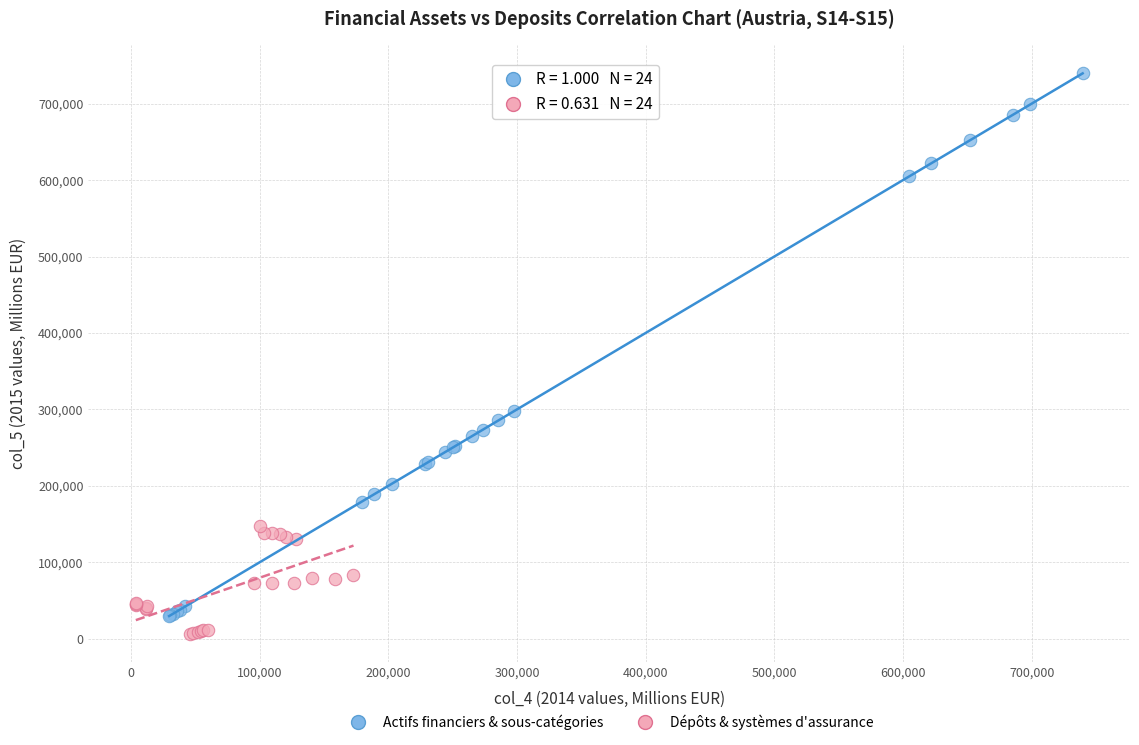

Which series has the largest Y range (max minus min)?

Actifs financiers & sous-catégories